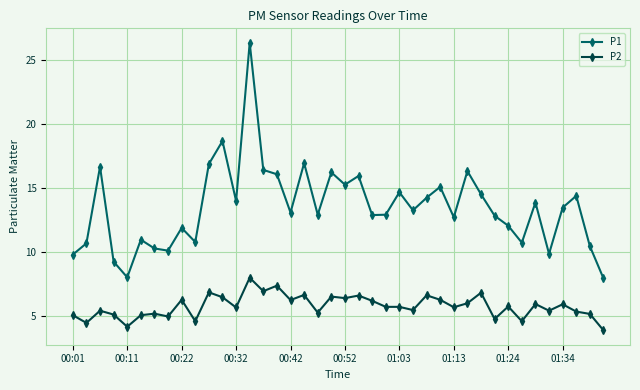

True or false: P2 has more than 1 interior local peaks.

True